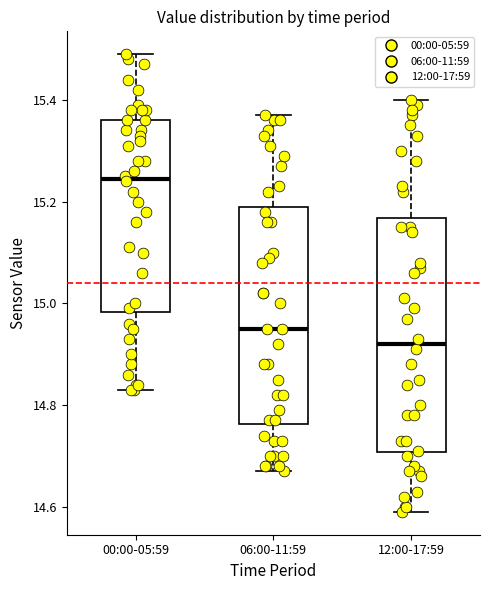

Reading left to right, read every box against the y-axis: the position of its median line, the range the box covers, and the ends of its whiskers. The values are not printed on the chart, so give them approximately, as read against the axis.

00:00-05:59: median 15.24, box 14.98 to 15.36, whiskers 14.84 to 15.50
06:00-11:59: median 14.96, box 14.76 to 15.20, whiskers 14.68 to 15.38
12:00-17:59: median 14.92, box 14.70 to 15.16, whiskers 14.60 to 15.40